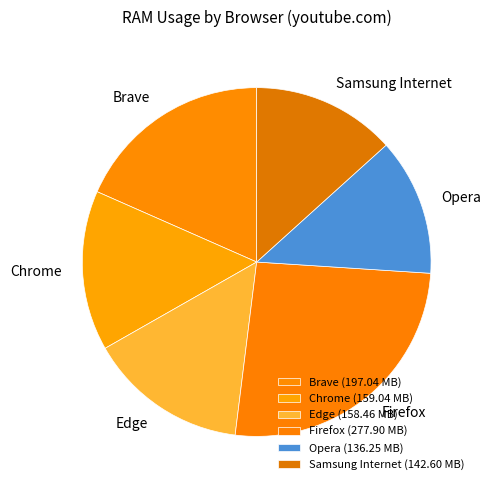

Between Edge and Opera, which is larger?

Edge